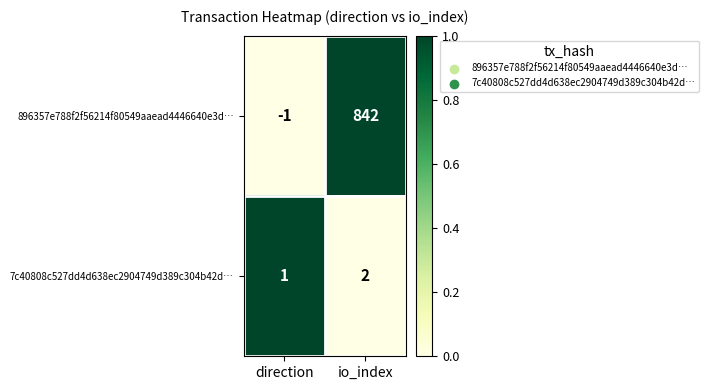

What is the total value across all series at io_index?

844